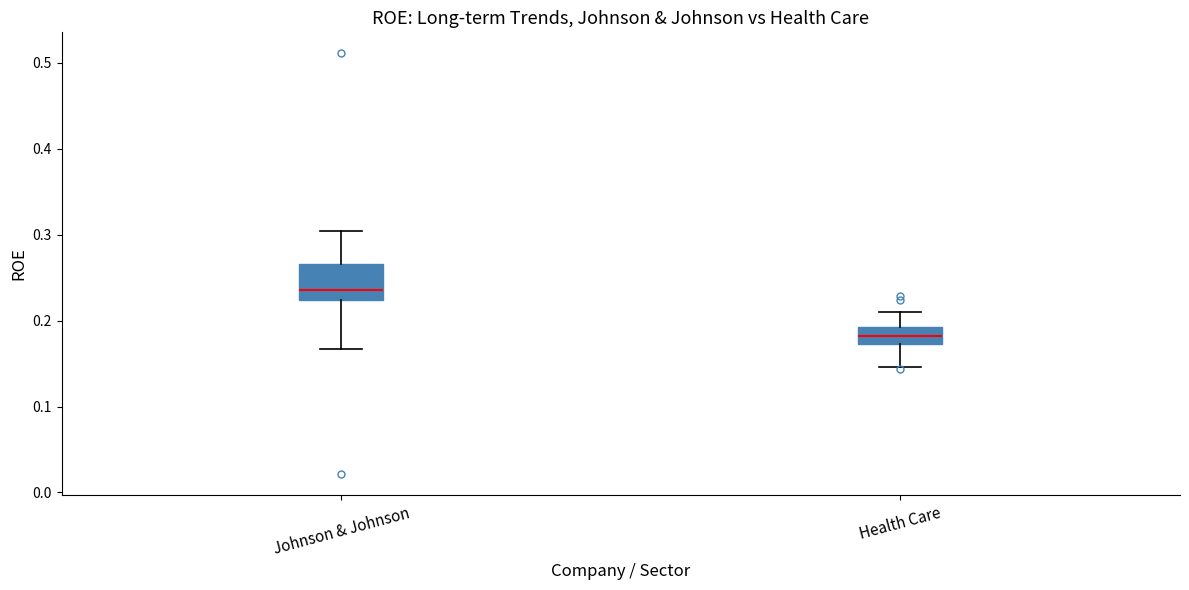

Reading left to right, transcribe this box plot: for each box, give where its median line is, the range the box spans, and where its two whiskers end, as read against the y-axis. The values are not printed on the chart, so give them approximately, as read against the axis.

Johnson & Johnson: median 0.24, box 0.22 to 0.27, whiskers 0.17 to 0.30
Health Care: median 0.18, box 0.17 to 0.19, whiskers 0.15 to 0.21